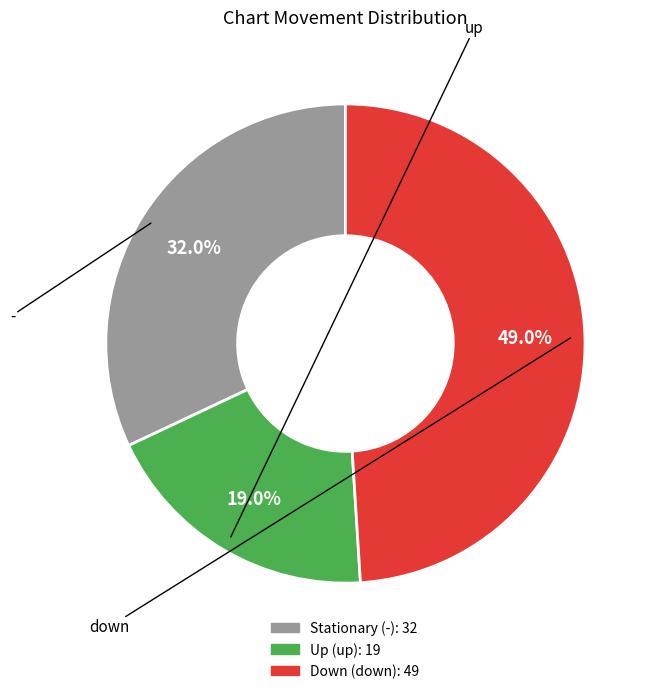

Does any single category account for the majority?

No